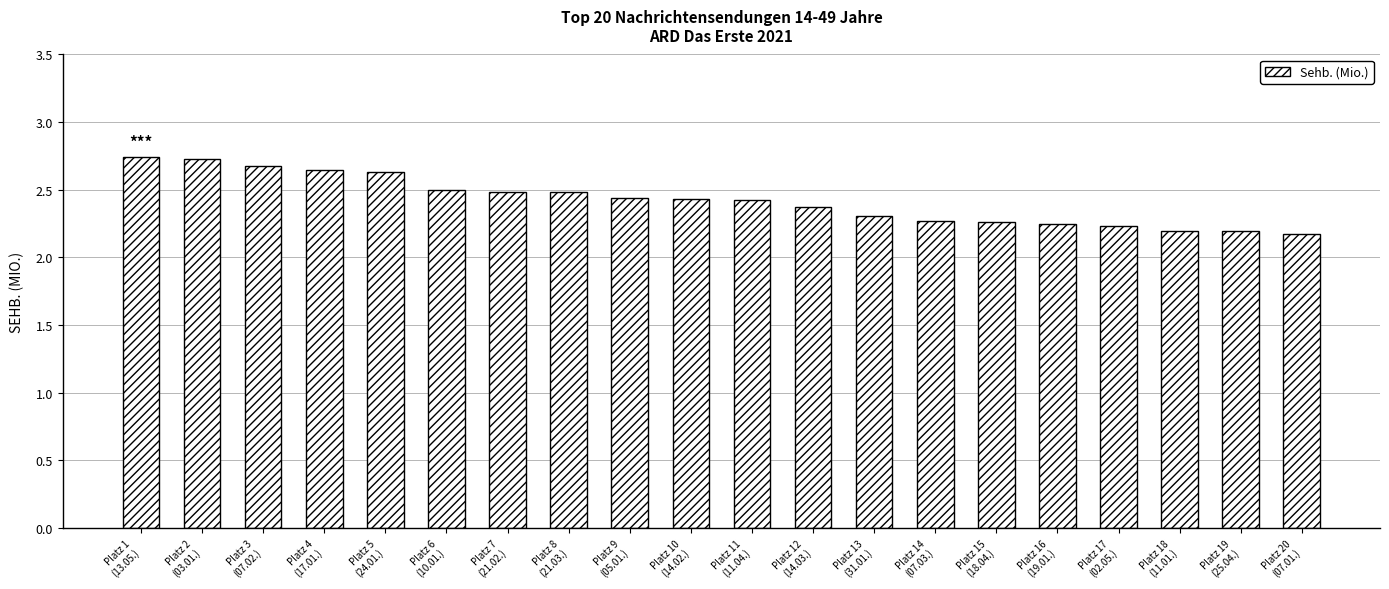

What is the label of the 11th bar from the left?

Platz 11
(11.04.)